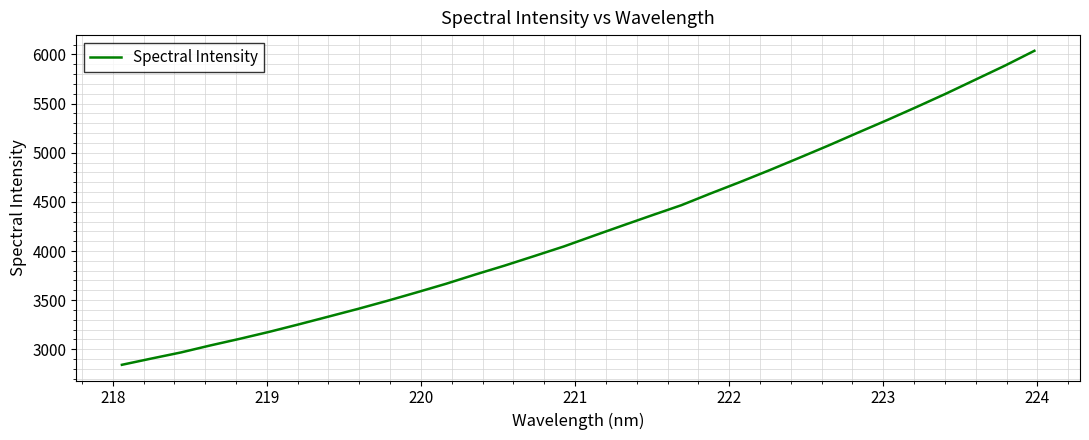

What is the smallest value displayed?

2841.8